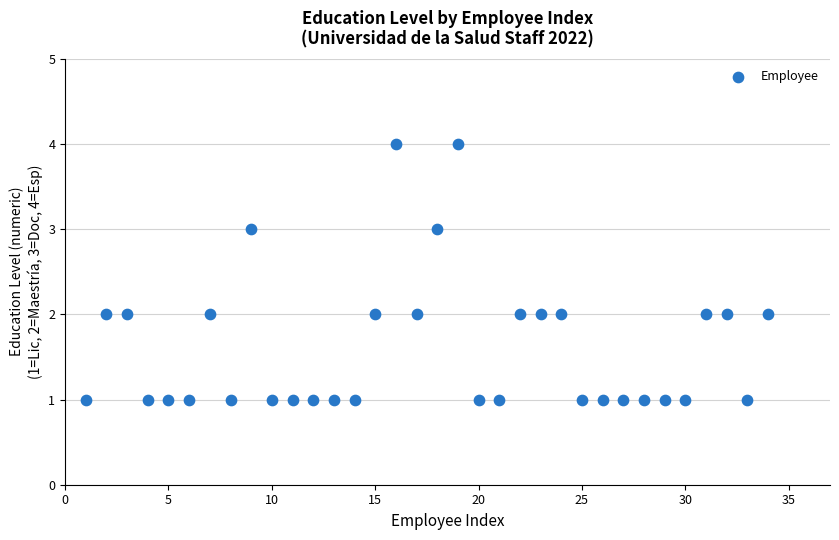

What is the range of X values (max minus min)?

33